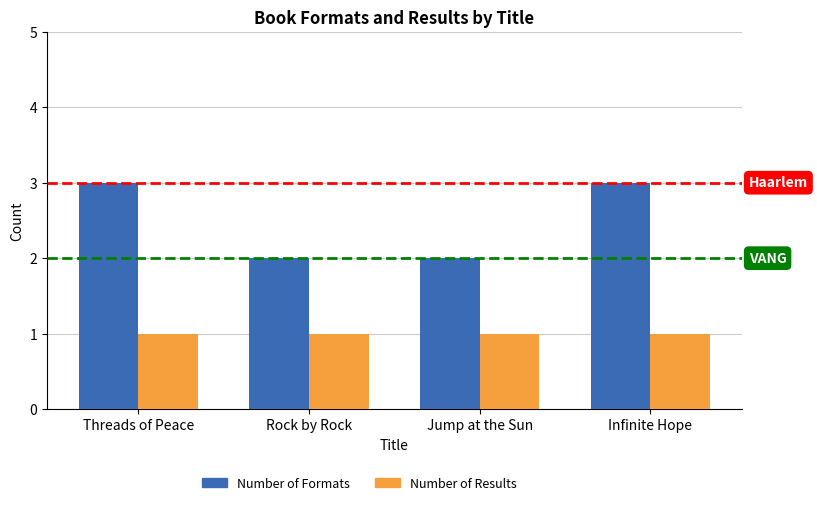

The value of Number of Formats at Jump at the Sun is 1. True or false?

False